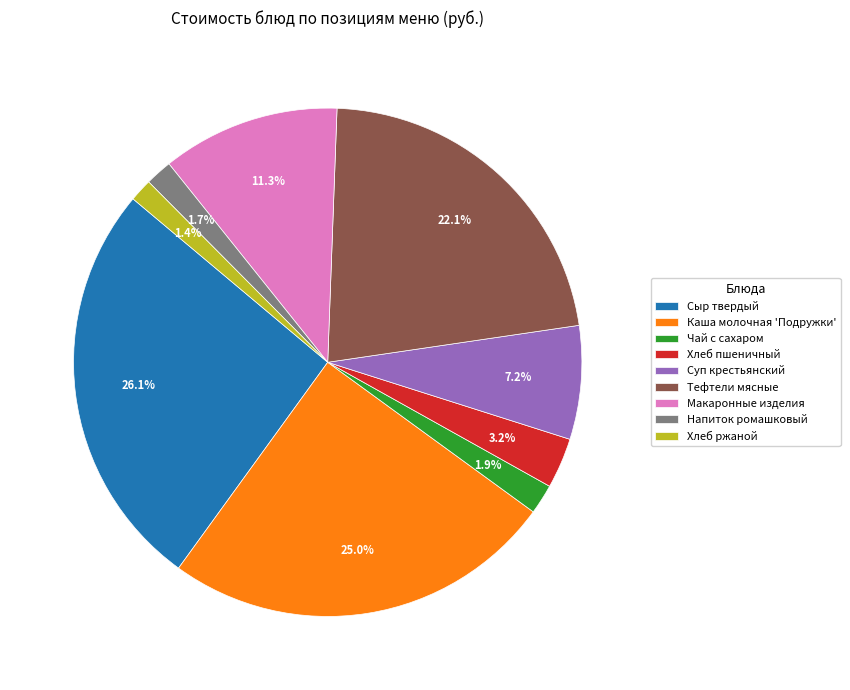

Which has a higher value, Каша молочная 'Подружки' or Чай с сахаром?

Каша молочная 'Подружки'